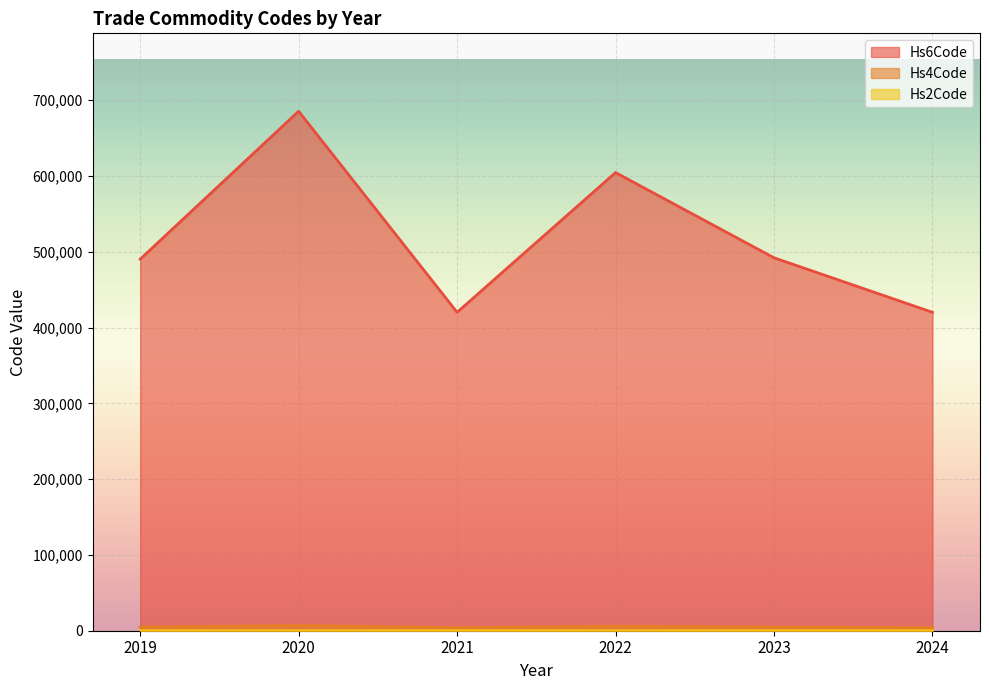

True or false: Hs2Code and Hs4Code cross at least once.

False